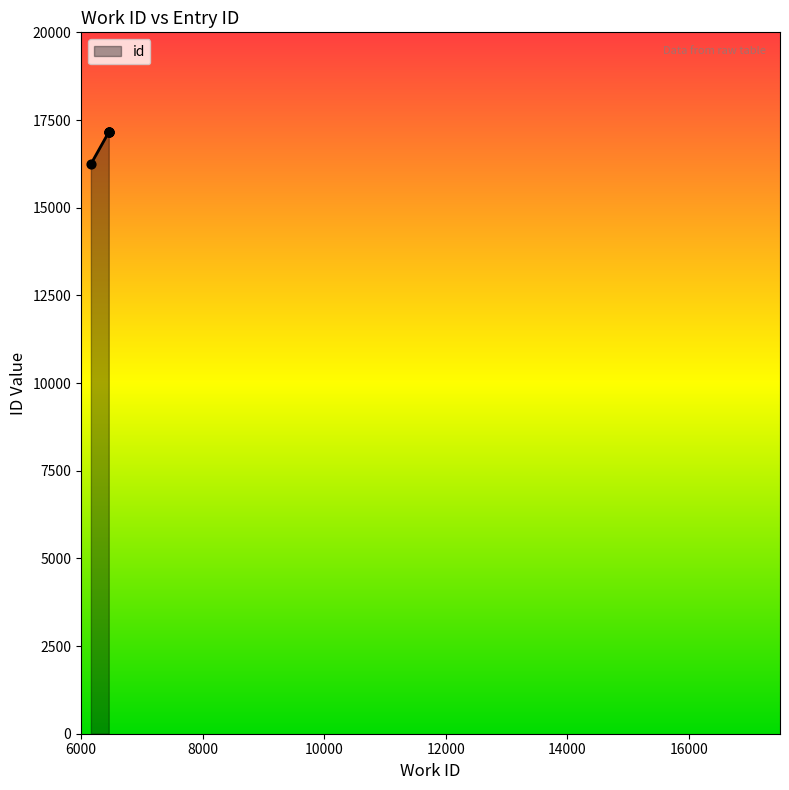

What is the change in value from 6162 to 6456?

+910